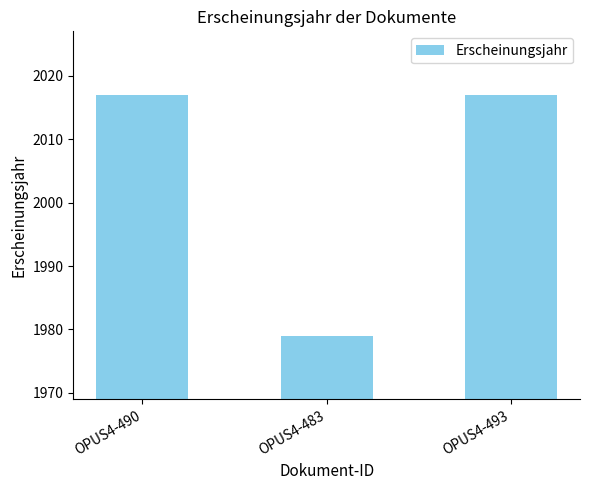

What is the difference between the maximum and minimum values?

38